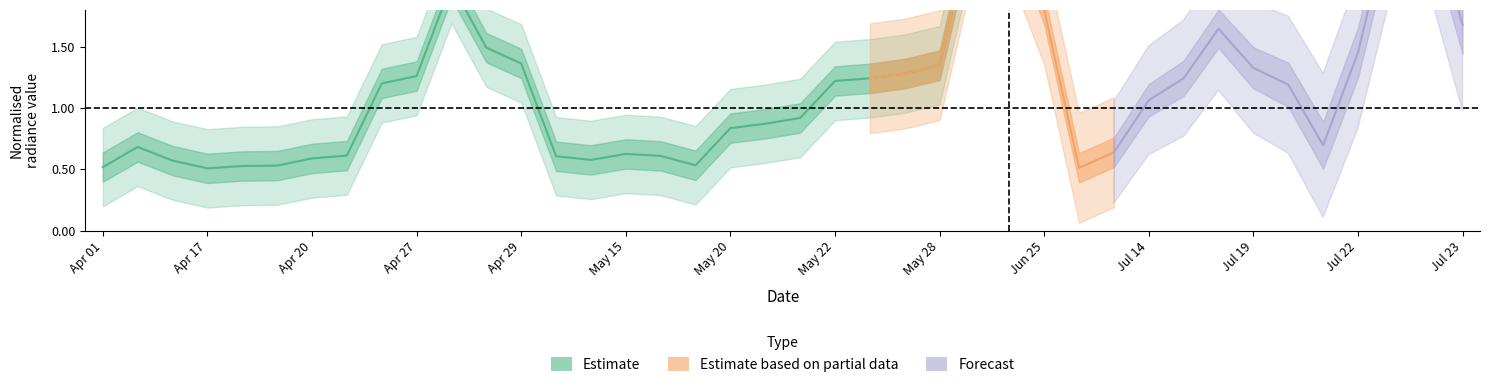

What is the sum of all rade9_mult_nadir_norm values?

46.7